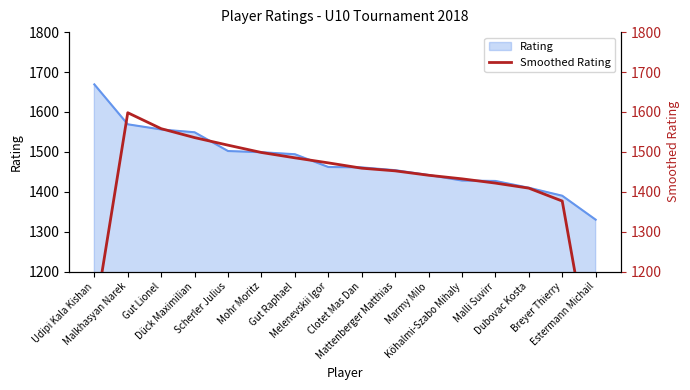

What is the value of the 8th point from the left?

1472.3